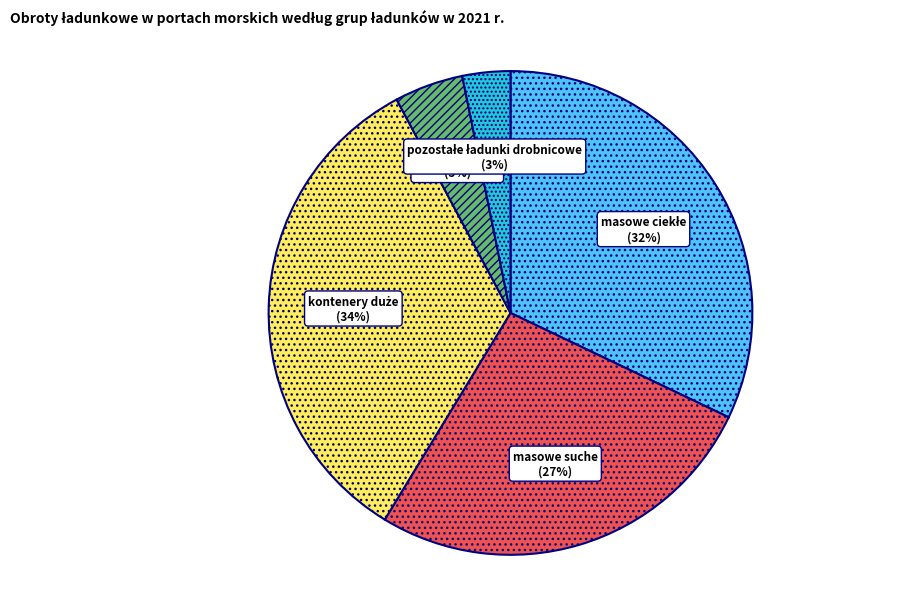

To the nearest percent, what is the average slice percentage?

20%